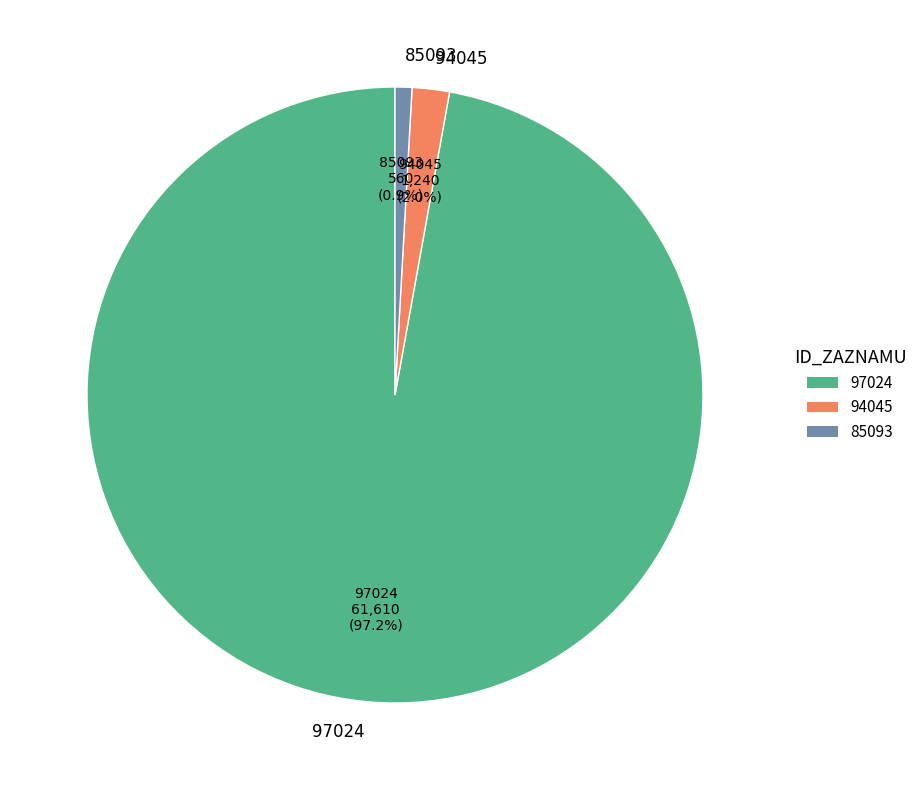

Combined, do 94045 and 85093 account for over 50%?

No